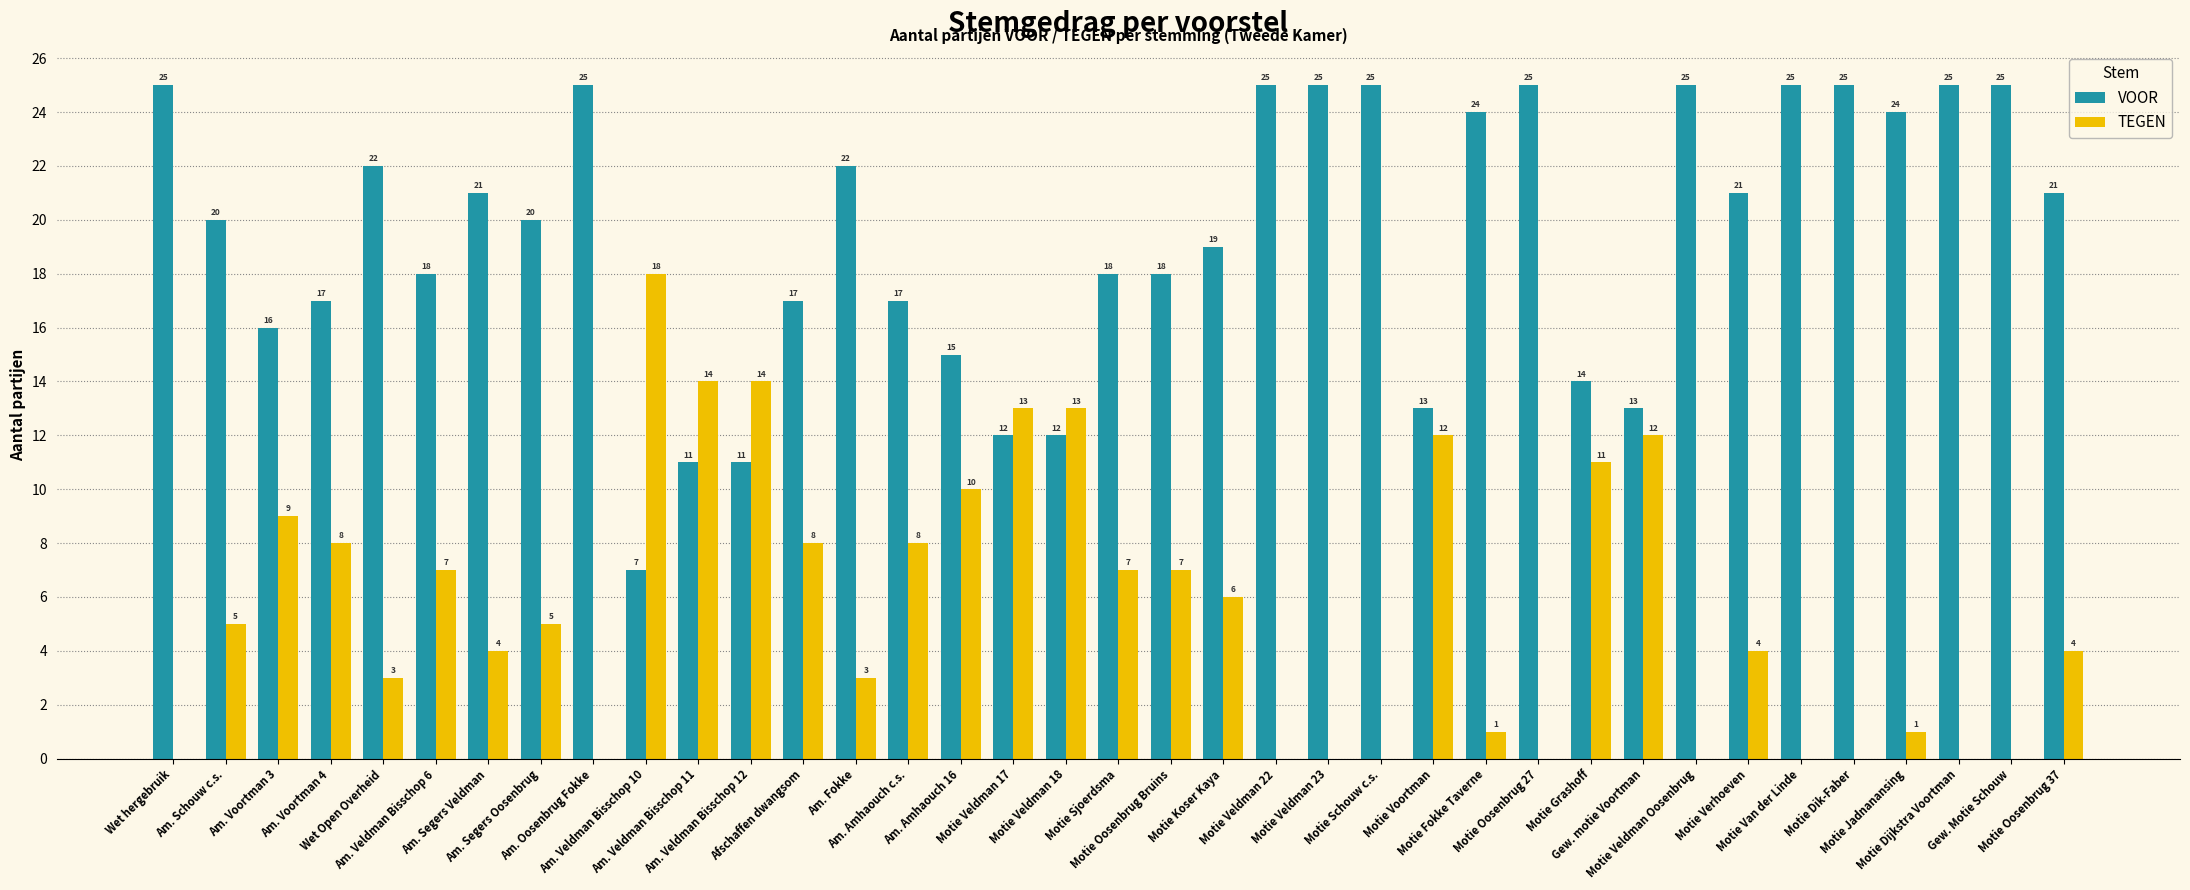

What is the sum of the TEGEN values at Motie Fokke Taverne and Am. Oosenbrug Fokke?

1